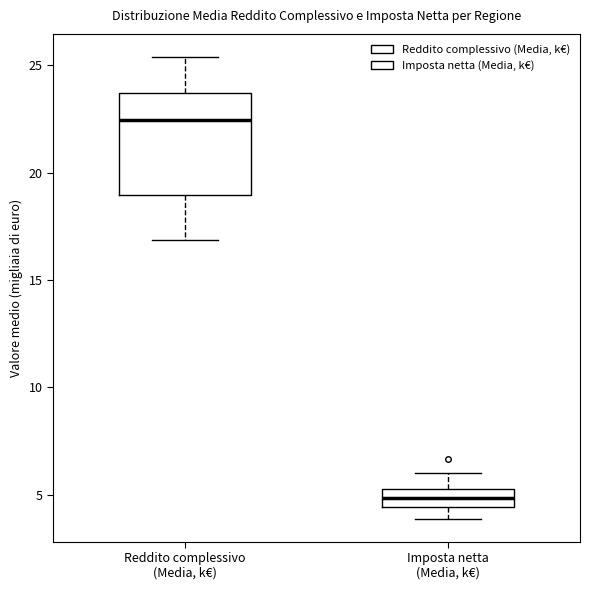

Which box's median line is the highest?

Reddito complessivo (Media, k€)